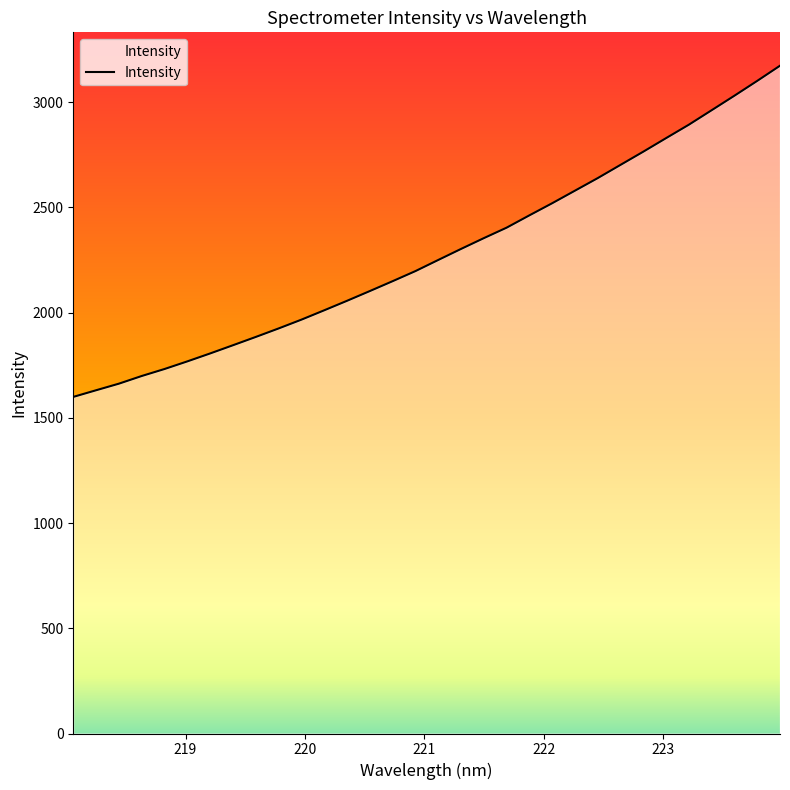

What is the difference between the values at 219.2067 and 219.0156?

37.7